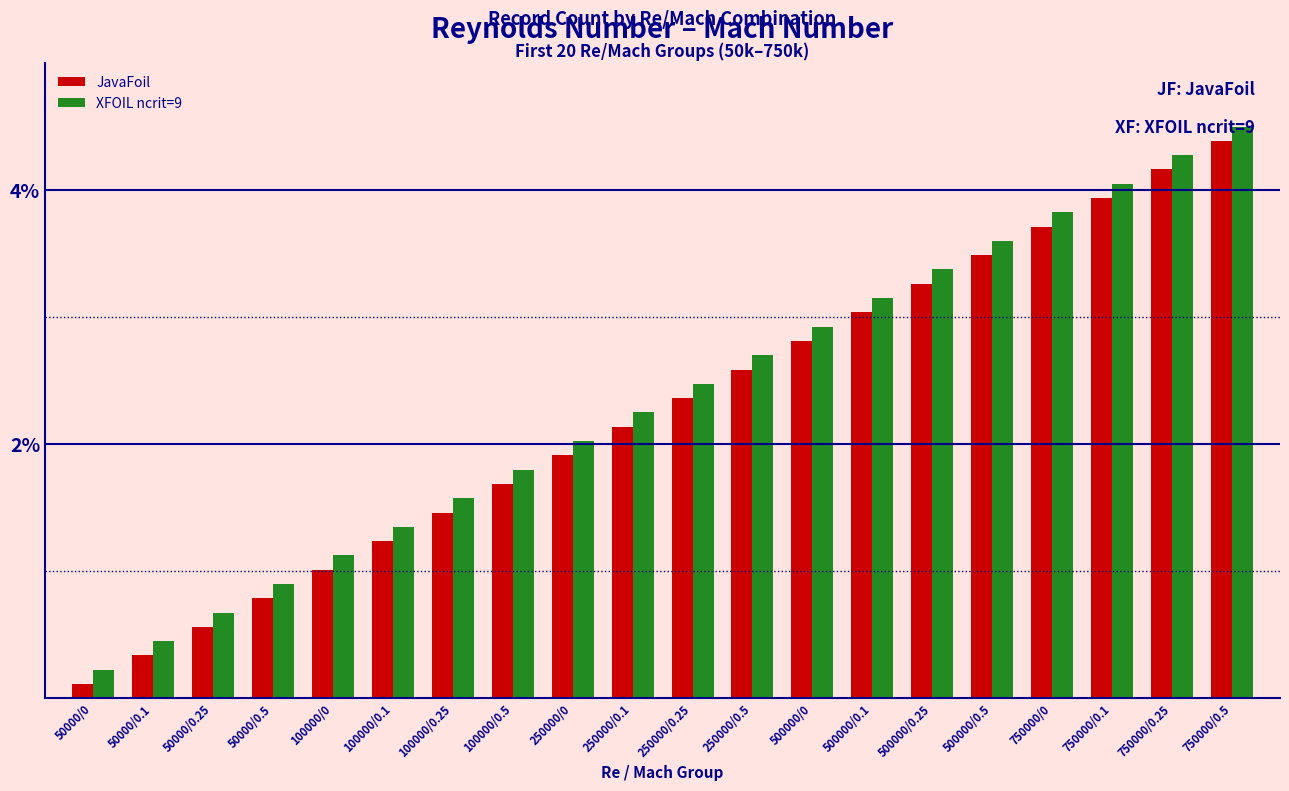

What is the difference between the maximum and minimum values in the XFOIL ncrit=9 series?

4.3